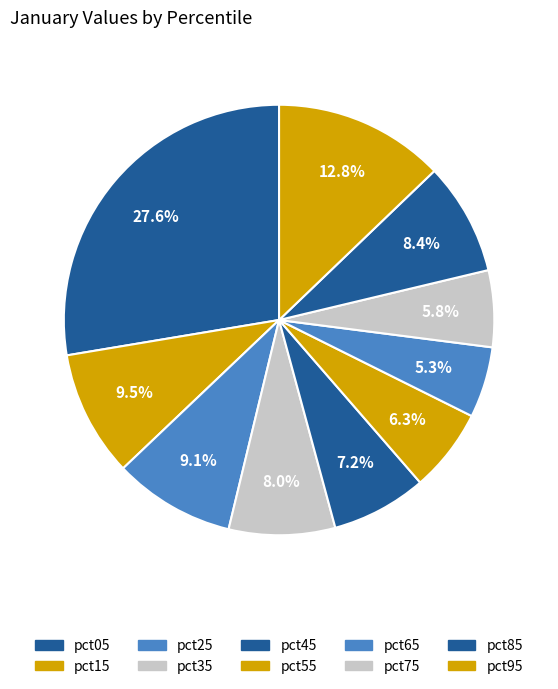

How many segments does this pie chart have?

10